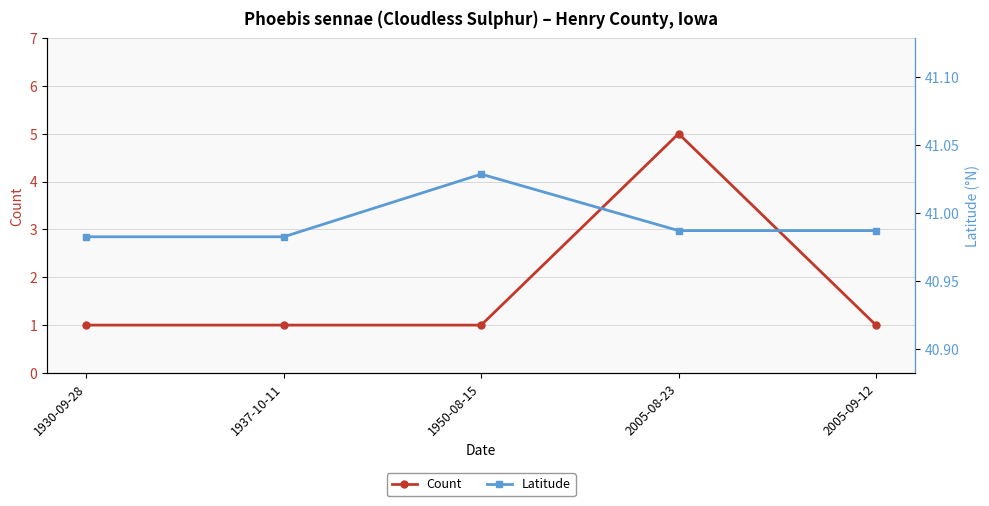

List the labels in order of Latitude value, smallest first.

1930-09-28, 1937-10-11, 2005-08-23, 2005-09-12, 1950-08-15